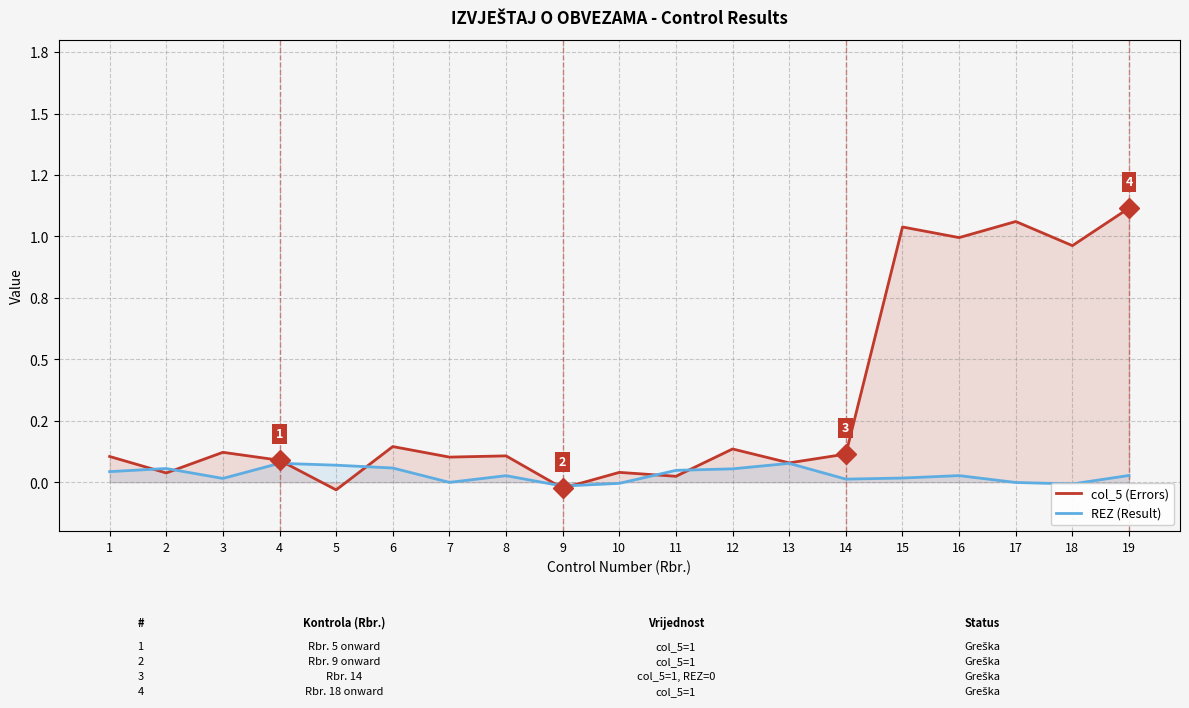

At 1, list the series in order from smallest to largest.

REZ (Result), col_5 (Errors)